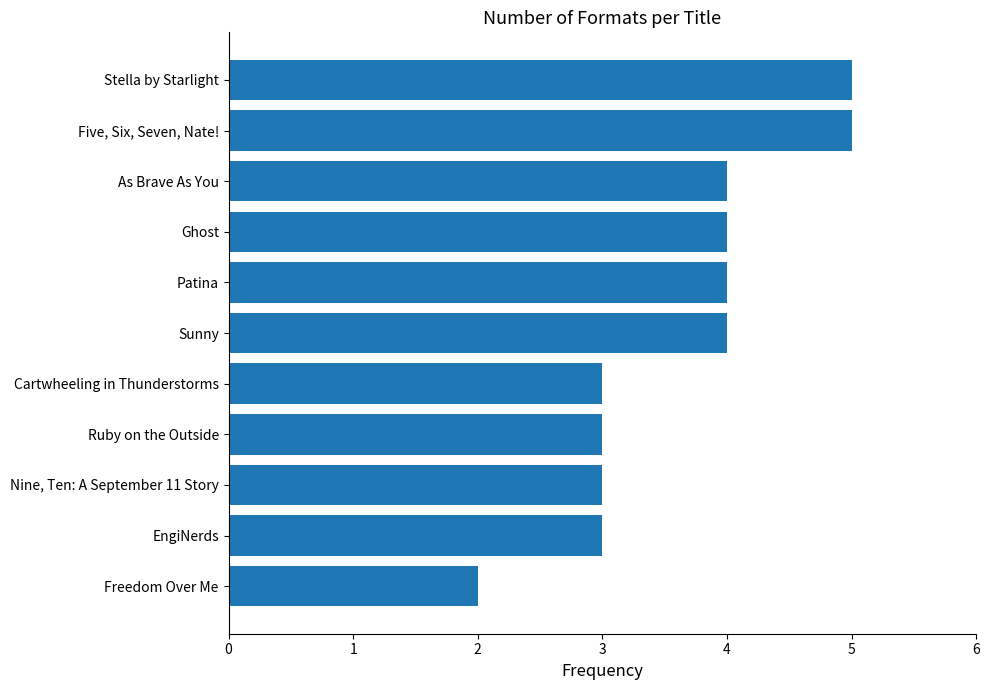

What is the maximum value shown in the chart?

5